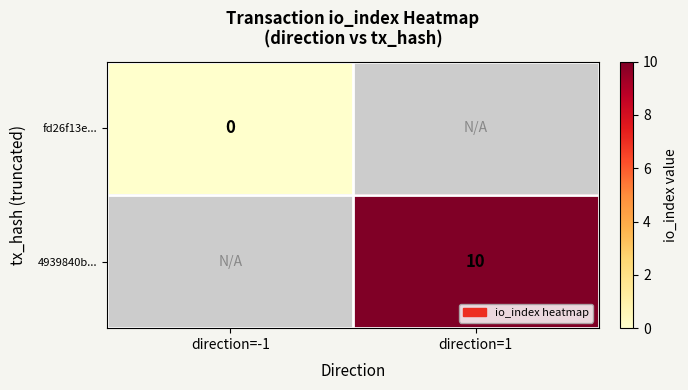

Is the value of fd26f13e... at direction=-1 greater than the value of 4939840b... at direction=1?

No